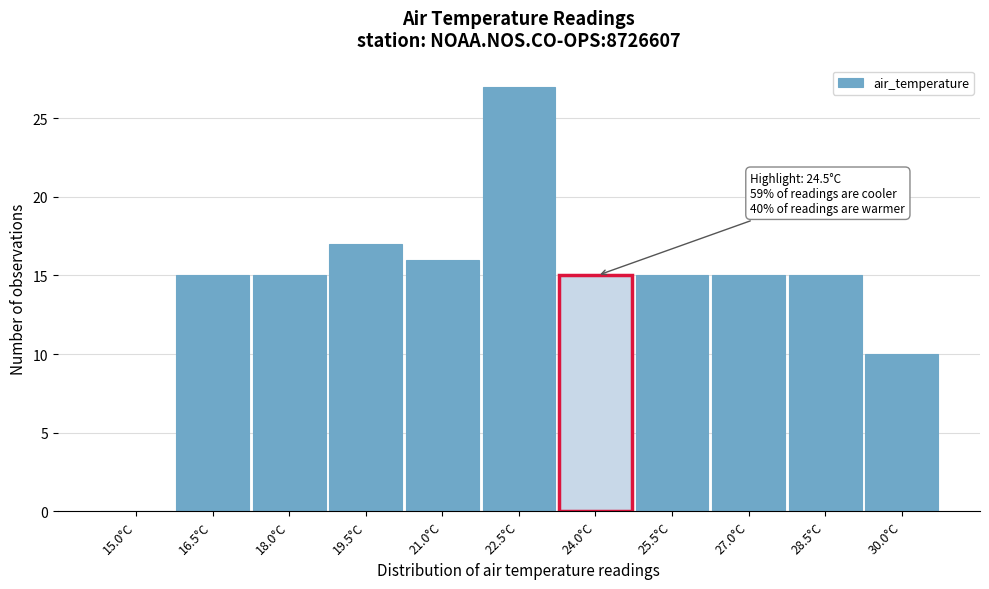

Reading left to right, what are all the values shown in this chart?

15.0°C=0	16.5°C=15	18.0°C=15	19.5°C=17	21.0°C=16	22.5°C=27	24.0°C=15	25.5°C=15	27.0°C=15	28.5°C=15	30.0°C=10